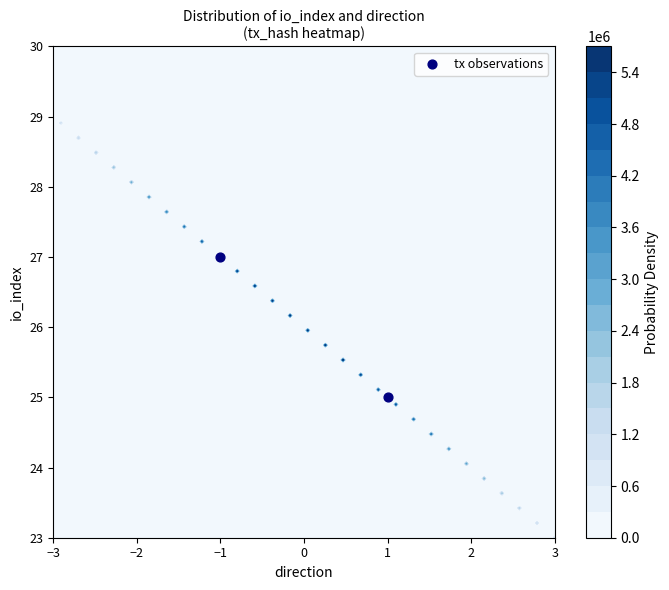

Which category has the lowest value across all series?

1